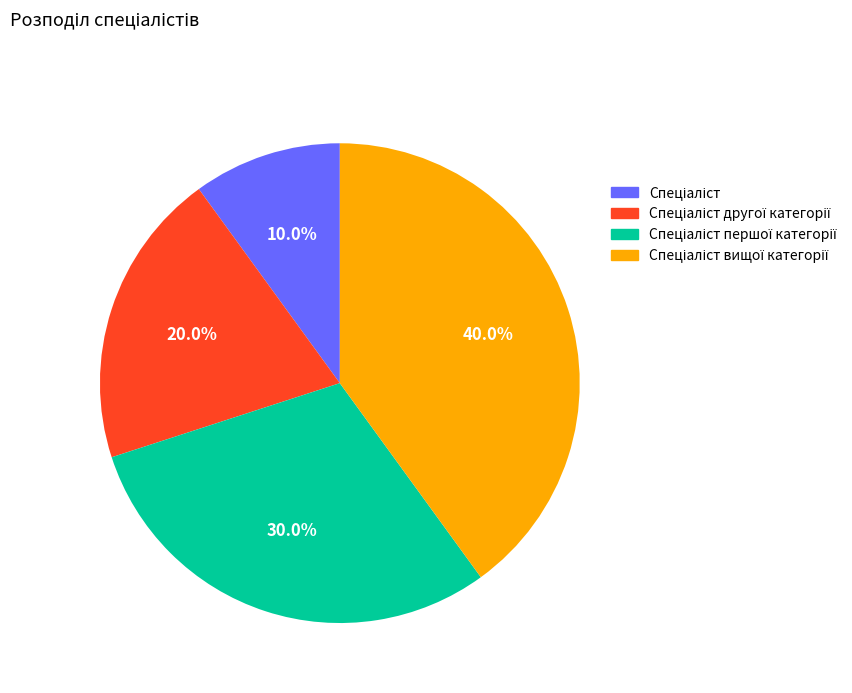

Is there a majority slice in this chart?

No